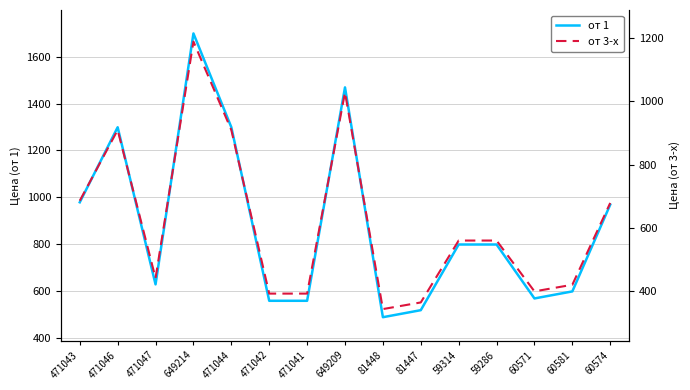

What is the average value of the от 1 series?

882.3